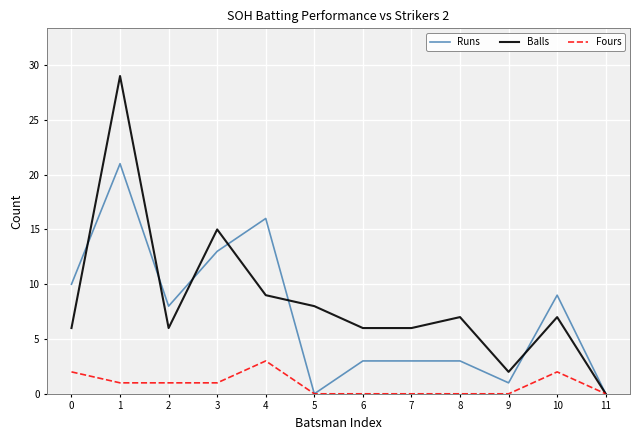

What is the highest value of the Balls series?

29